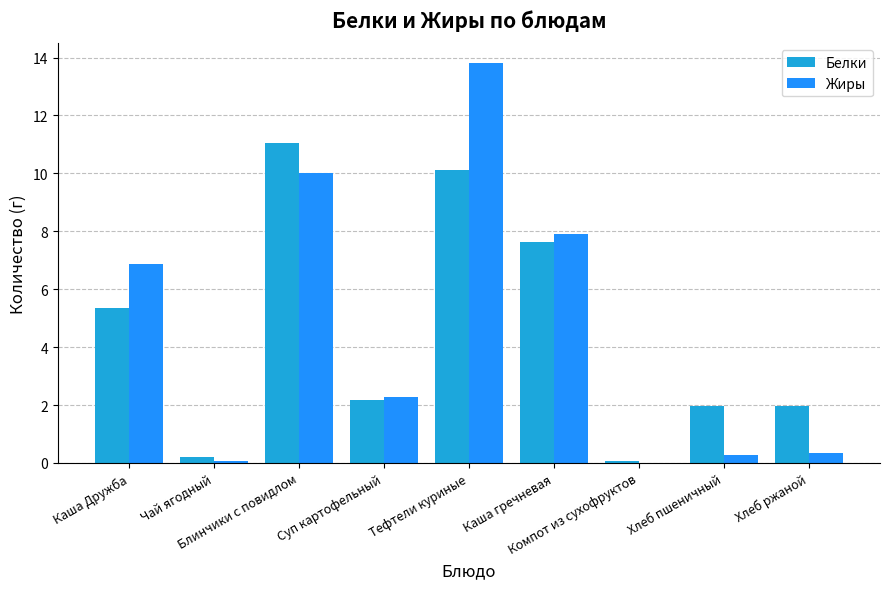

What are all the series names shown in the legend?

Белки, Жиры